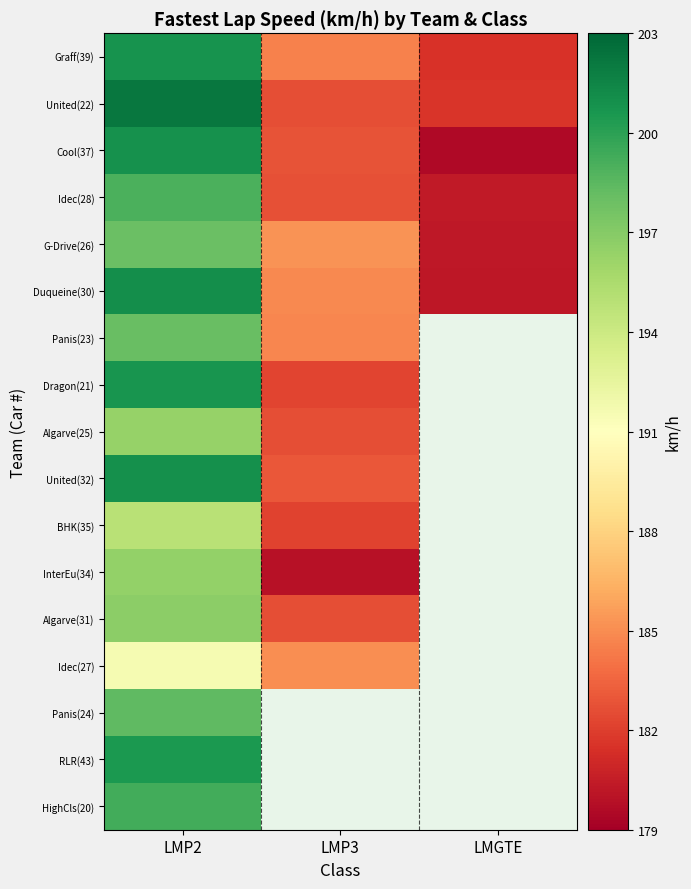

Rank the categories by Panis(24) value from highest to lowest.

LMP2, LMP3, LMGTE